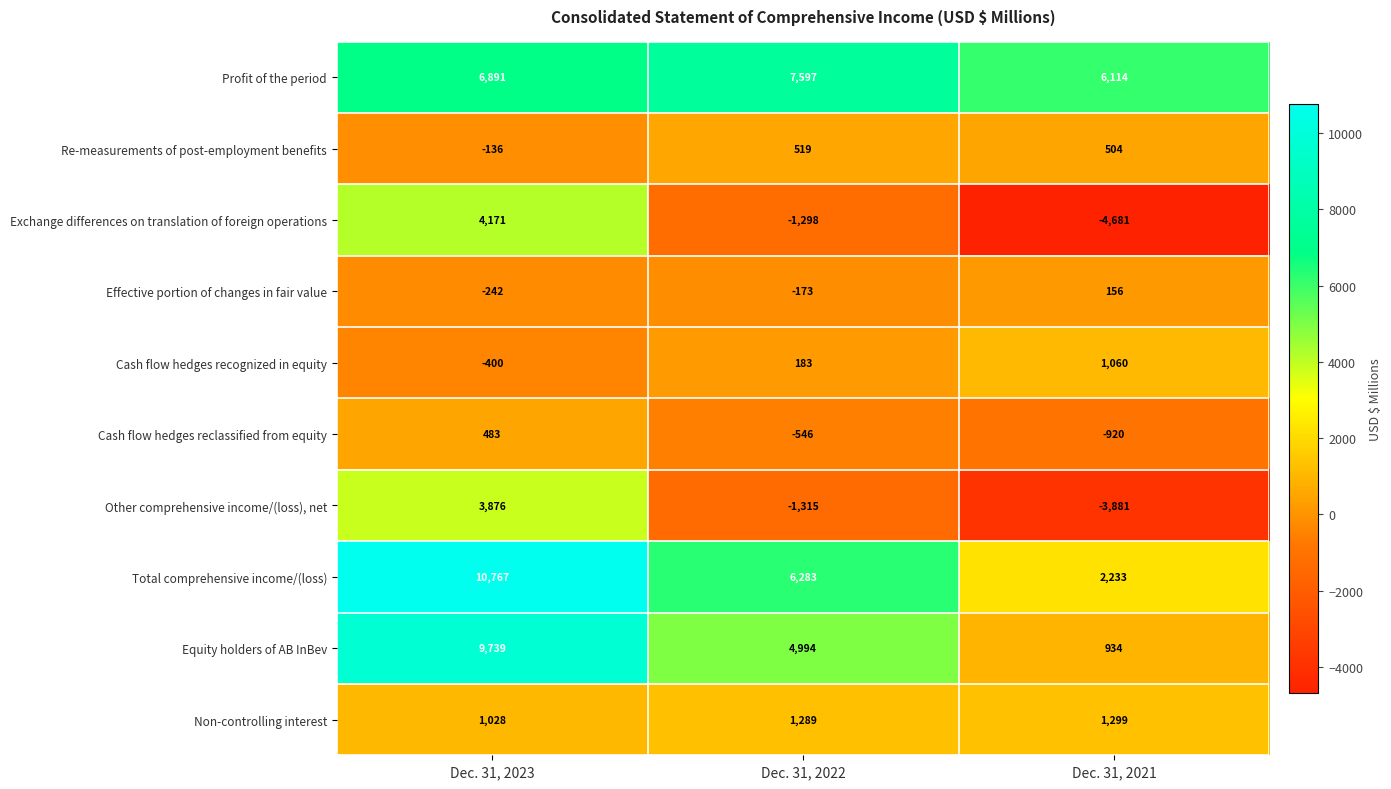

At which label is Other comprehensive income/(loss), net closest to -2?

Dec. 31, 2022